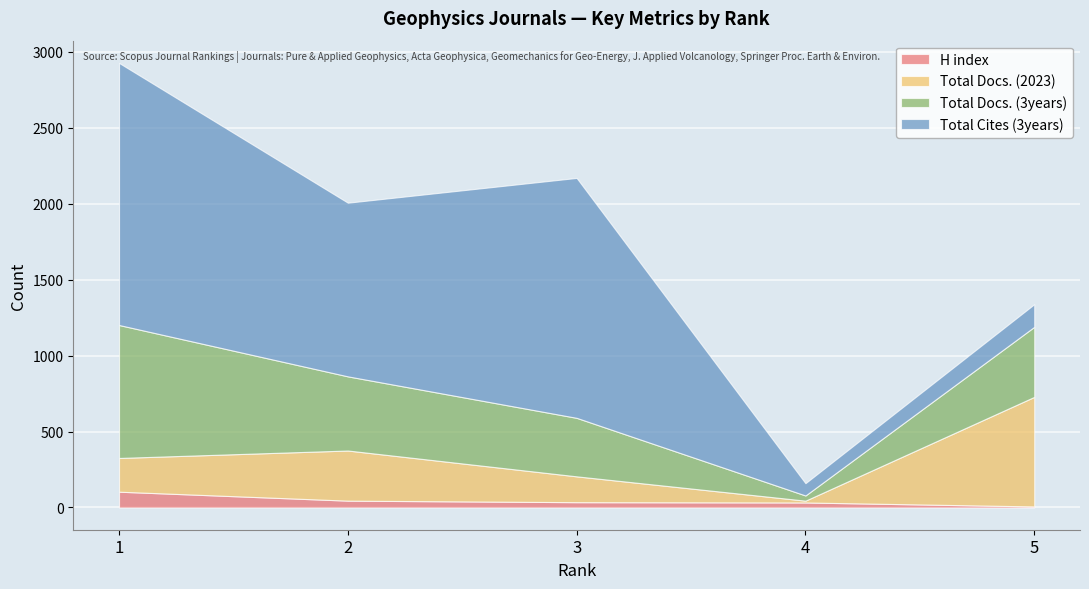

The Total Docs. (2023) series shows 68 at 1. True or false?

False